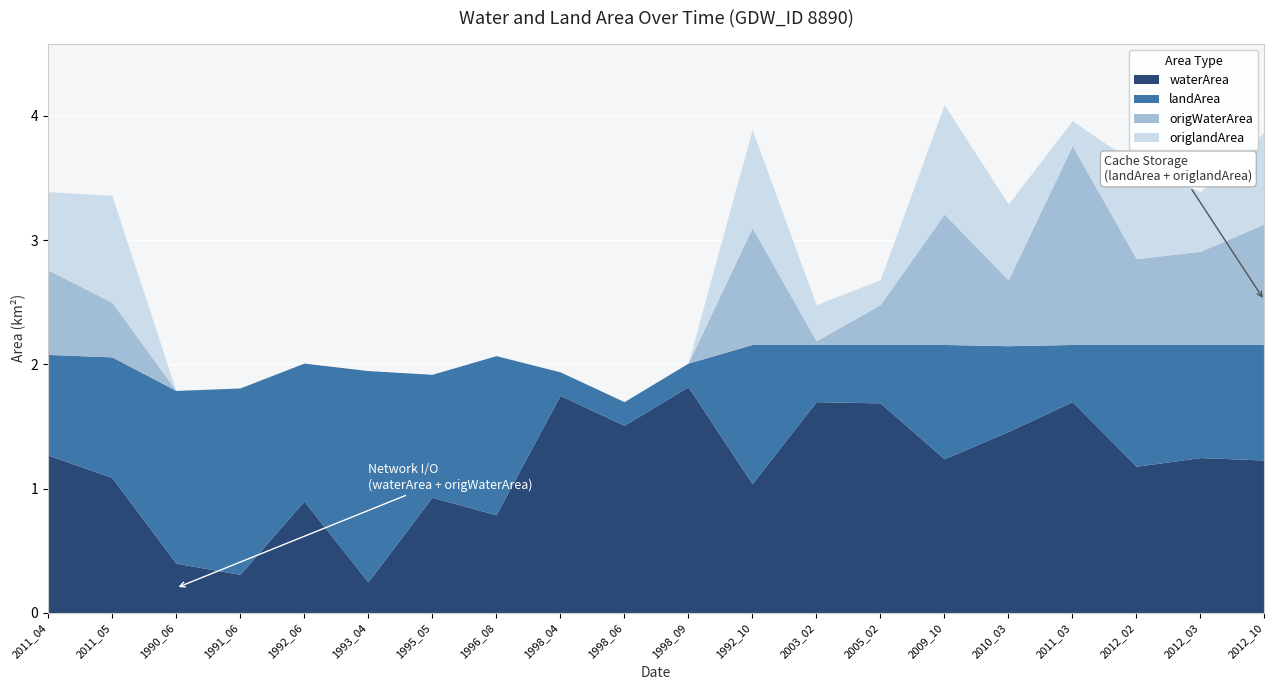

Rank the series at 2005_02 from highest to lowest value.

waterArea, landArea, origWaterArea, origlandArea